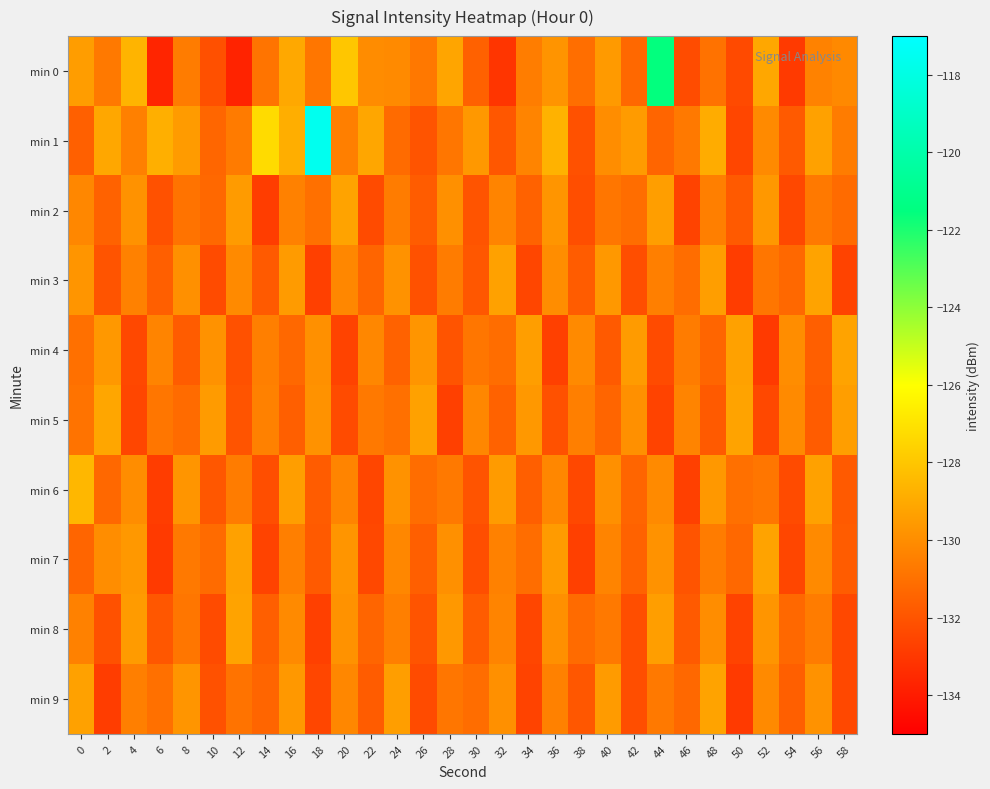

At which category is the sum across all series the highest?

44